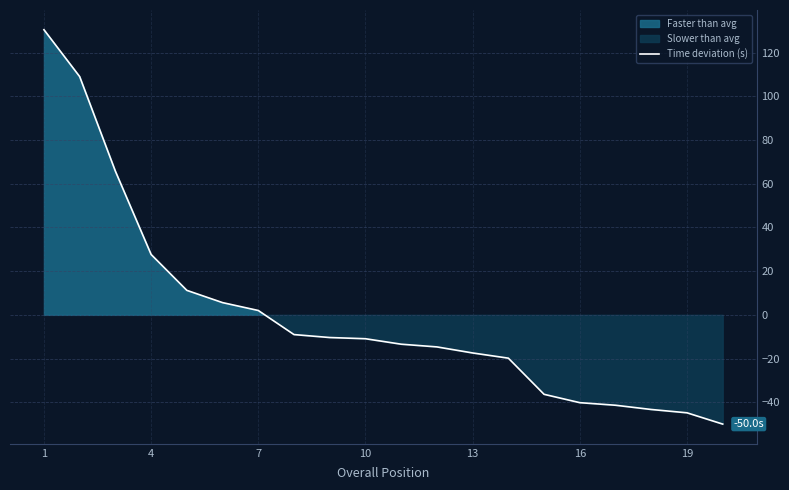

What is the highest value of the Time deviation (s) series?

130.4